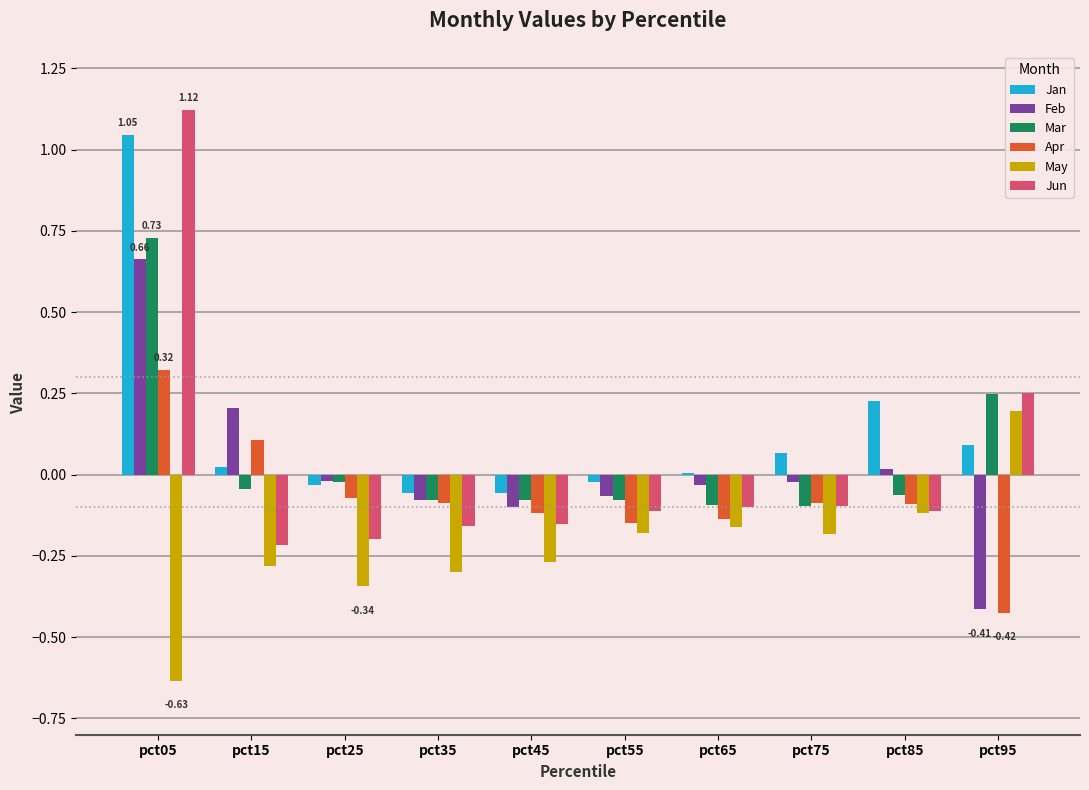

What is the sum of all May values?

-2.3